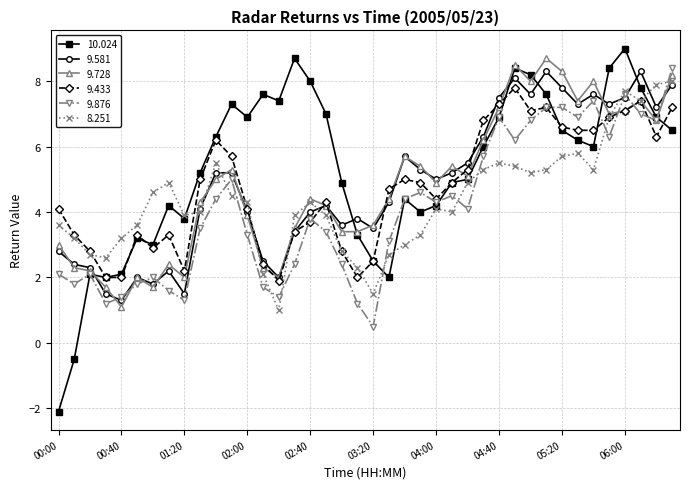

At how many categories does at least one series exceed 0?

40